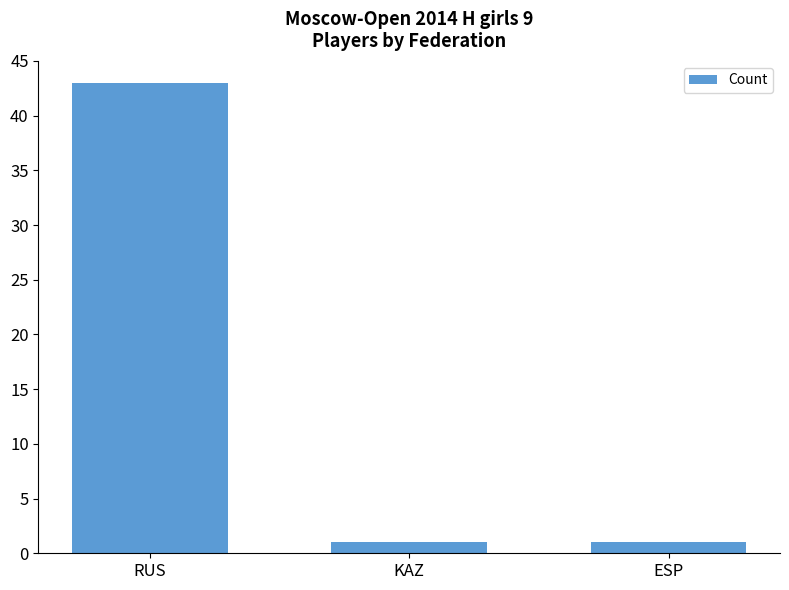

Which category has the highest value across all series?

RUS